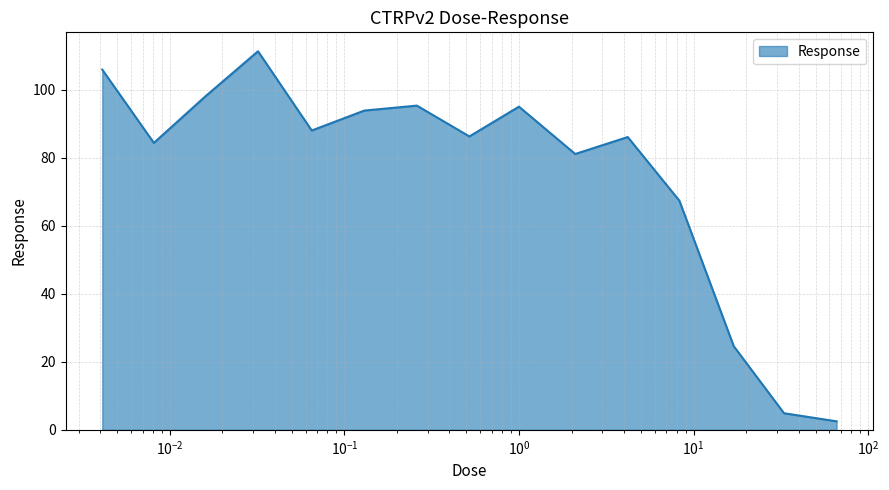

What is the difference between the second highest and minimum values?

103.4